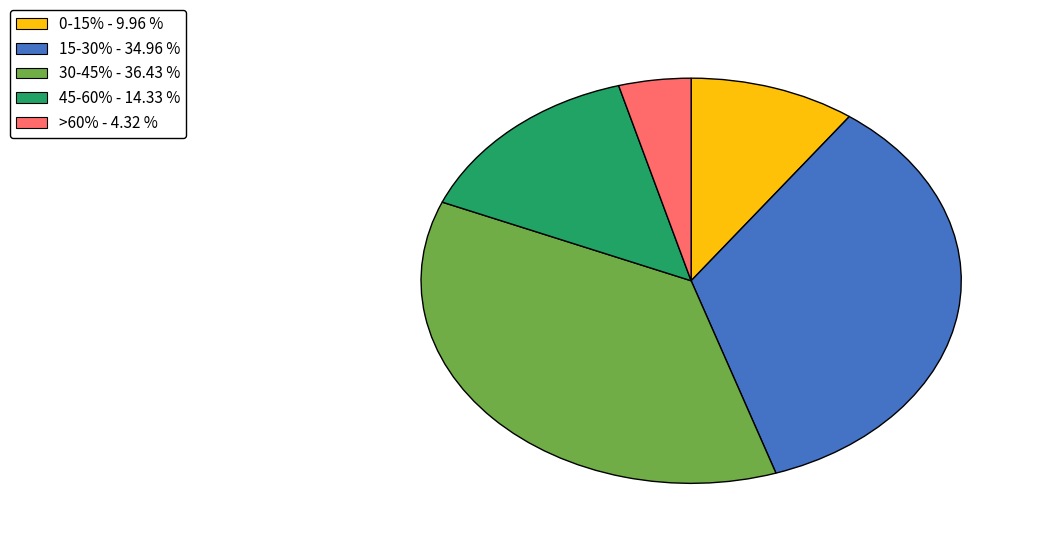

Approximately how many times larger is the value at 0-15% - 9.96 % compared to 15-30% - 34.96 %?

0.3